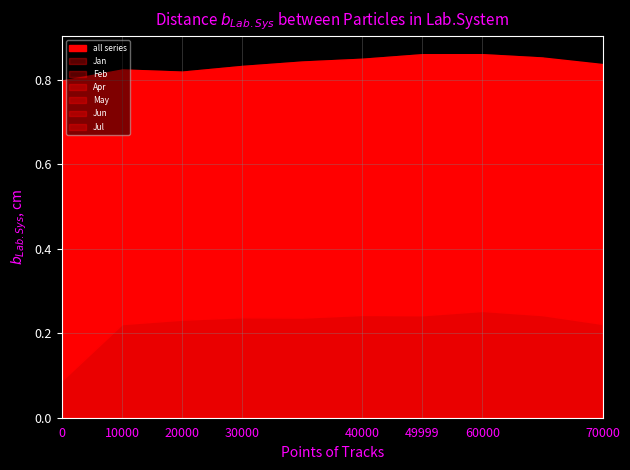

Is the value of Feb at pct95 greater than the value of May at pct65?

No